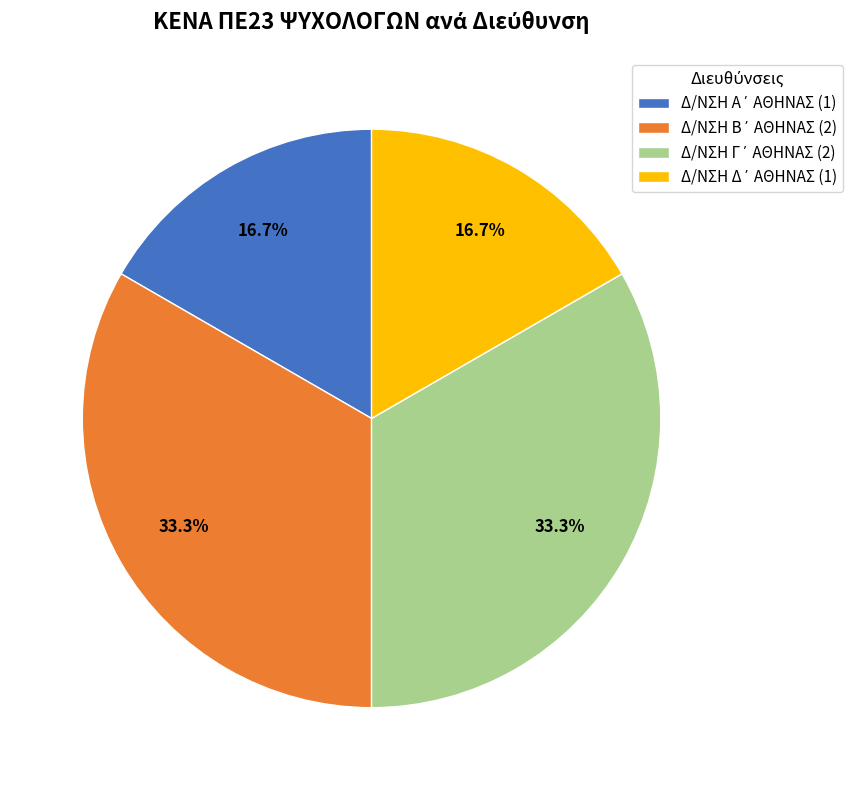

Count the number of slices in the pie.

4